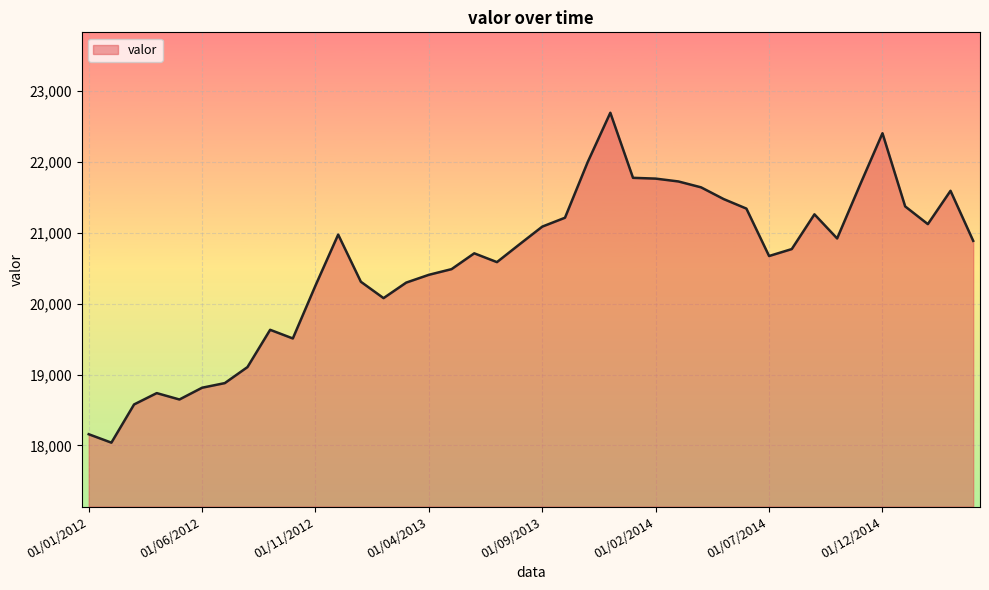

What is the minimum value shown in the chart?

18040